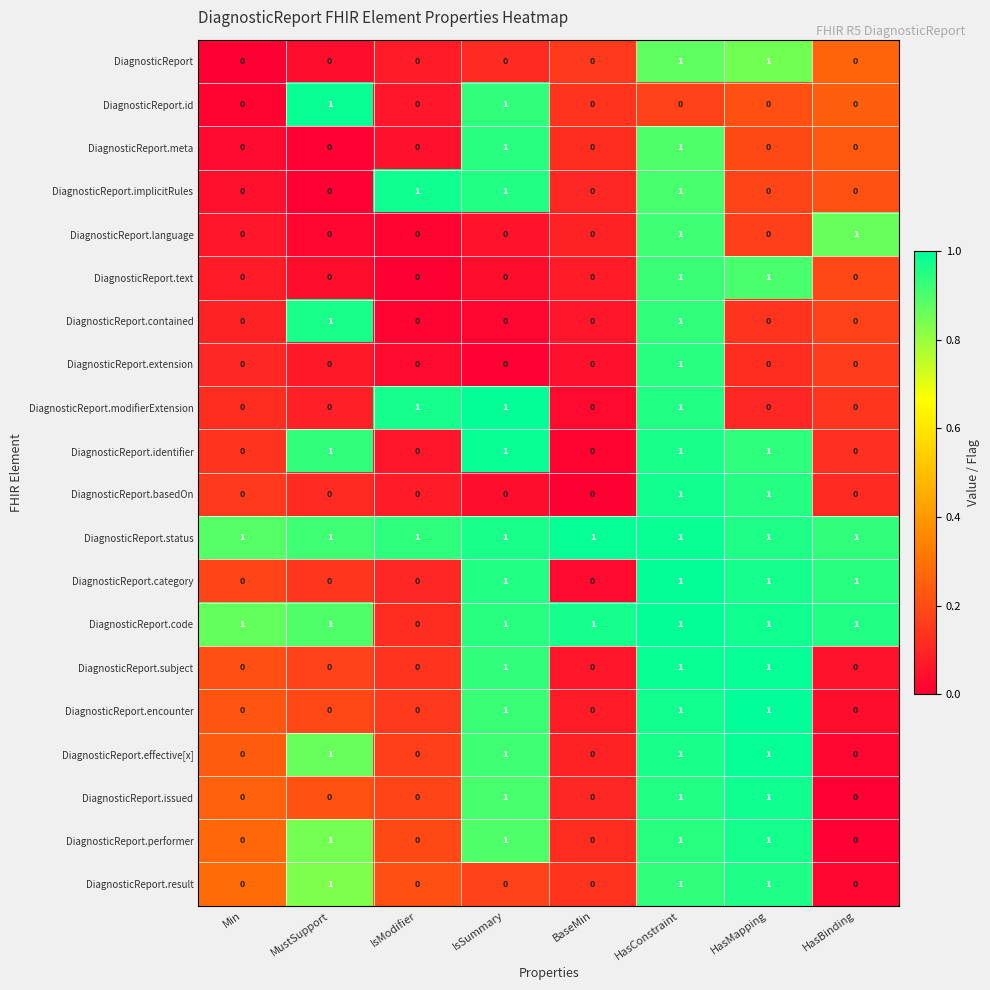

Count the DiagnosticReport.basedOn values in the range 0 to 1.

8